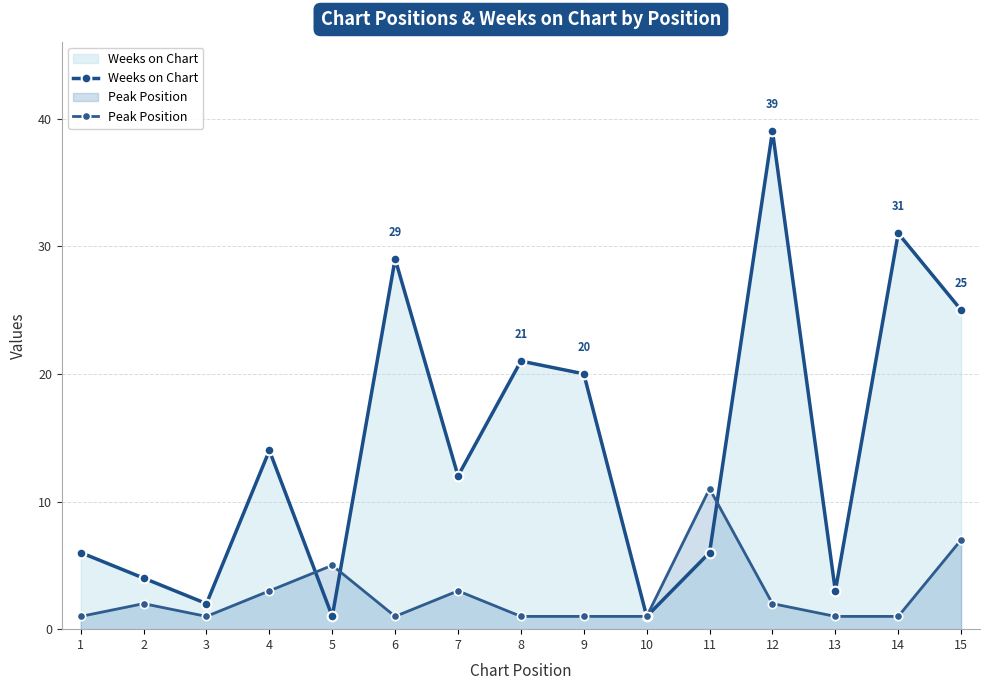

List the labels in order of Peak Position value, largest first.

11, 15, 5, 4, 7, 2, 12, 1, 3, 6, 8, 9, 10, 13, 14